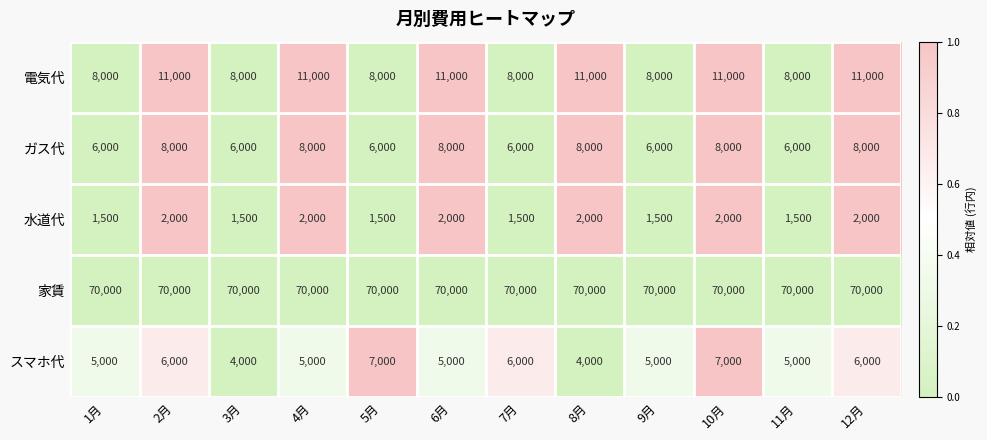

What is the spread (max minus min) of values at 5月?

68500